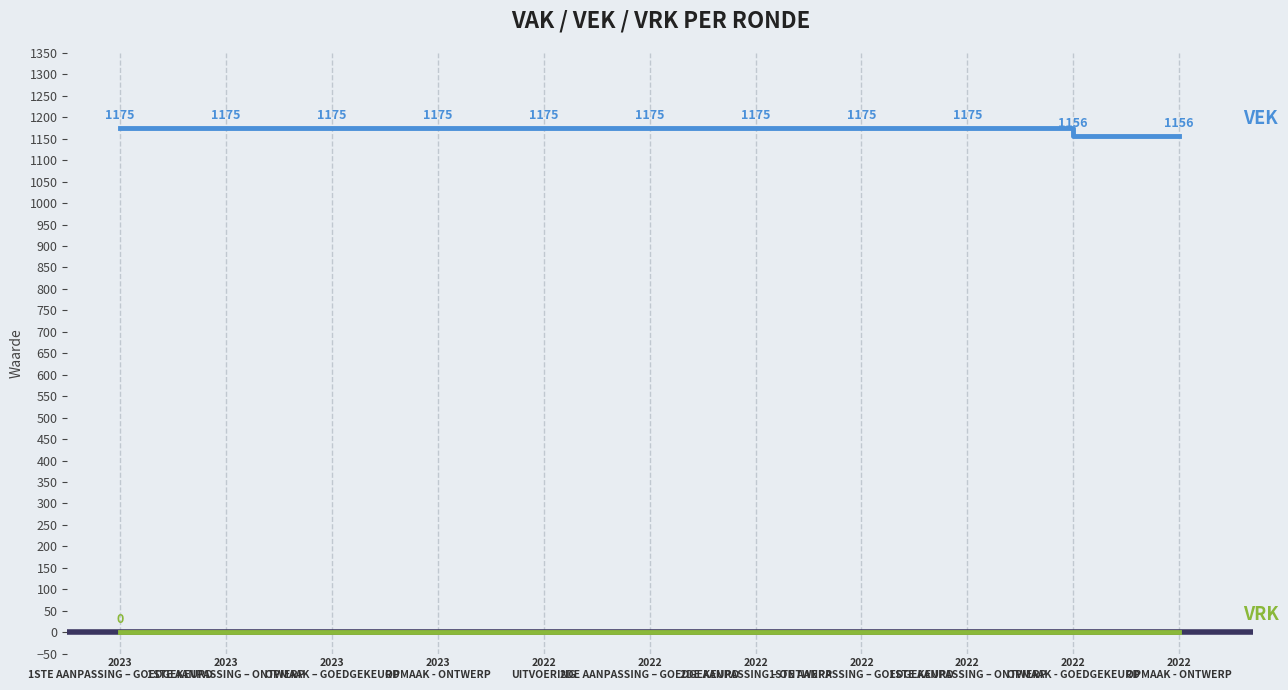

What is the maximum value shown in the chart?

1175